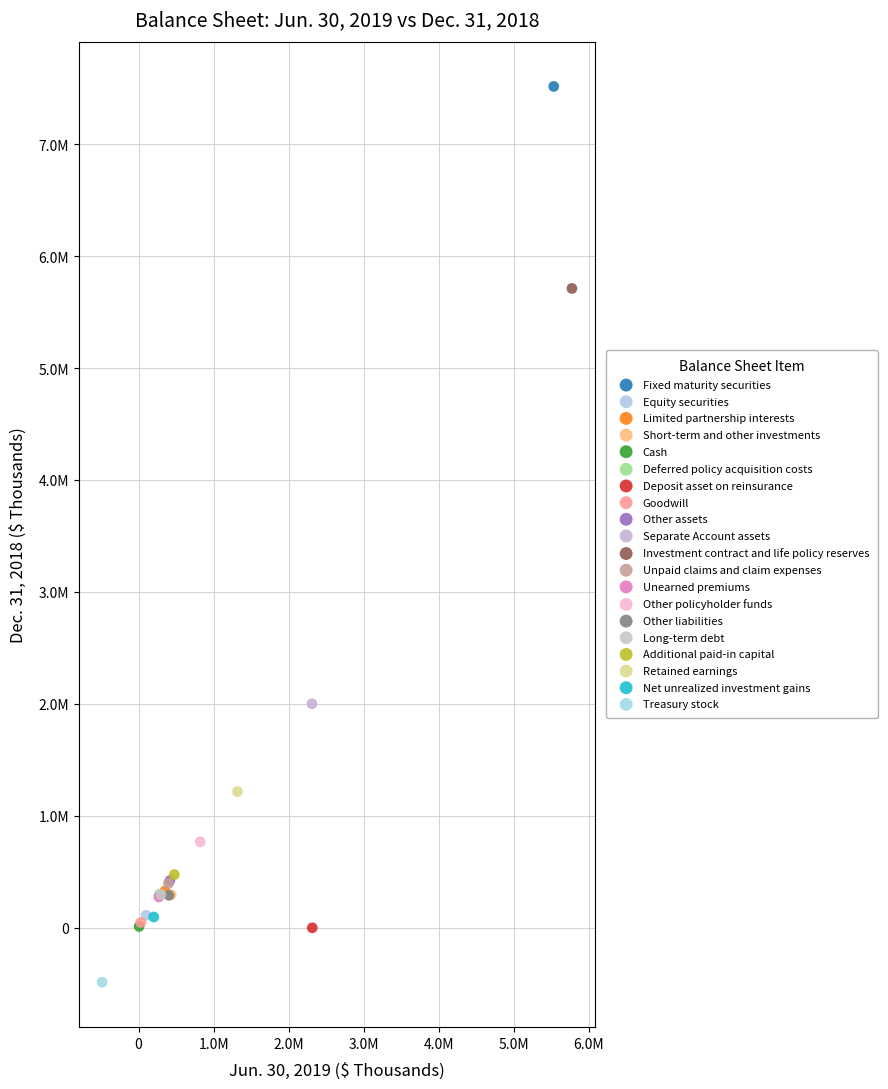

What are all the series names shown in the legend?

Fixed maturity securities, Equity securities, Limited partnership interests, Short-term and other investments, Cash, Deferred policy acquisition costs, Deposit asset on reinsurance, Goodwill, Other assets, Separate Account assets, Investment contract and life policy reserves, Unpaid claims and claim expenses, Unearned premiums, Other policyholder funds, Other liabilities, Long-term debt, Additional paid-in capital, Retained earnings, Net unrealized investment gains, Treasury stock